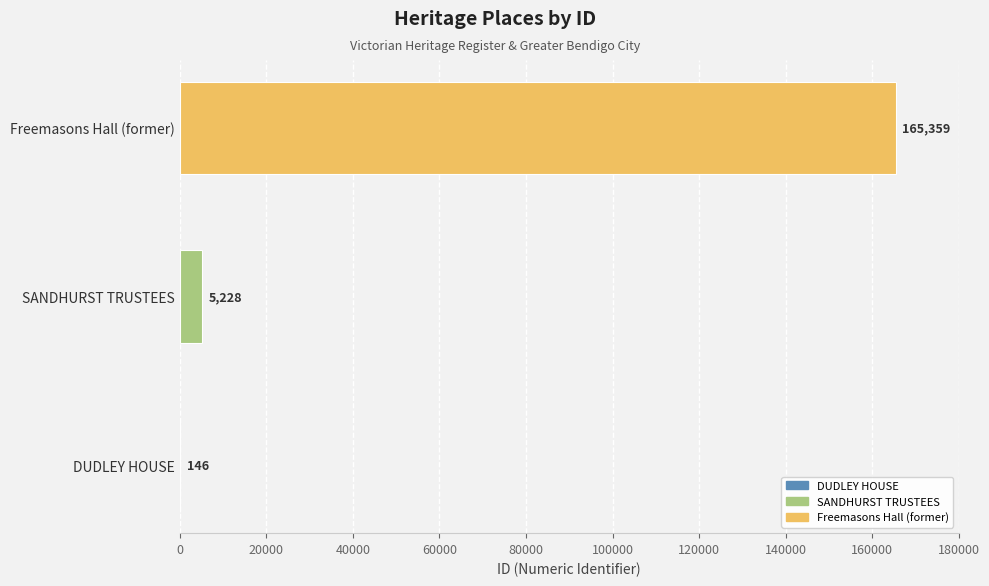

What is the average value?

56911